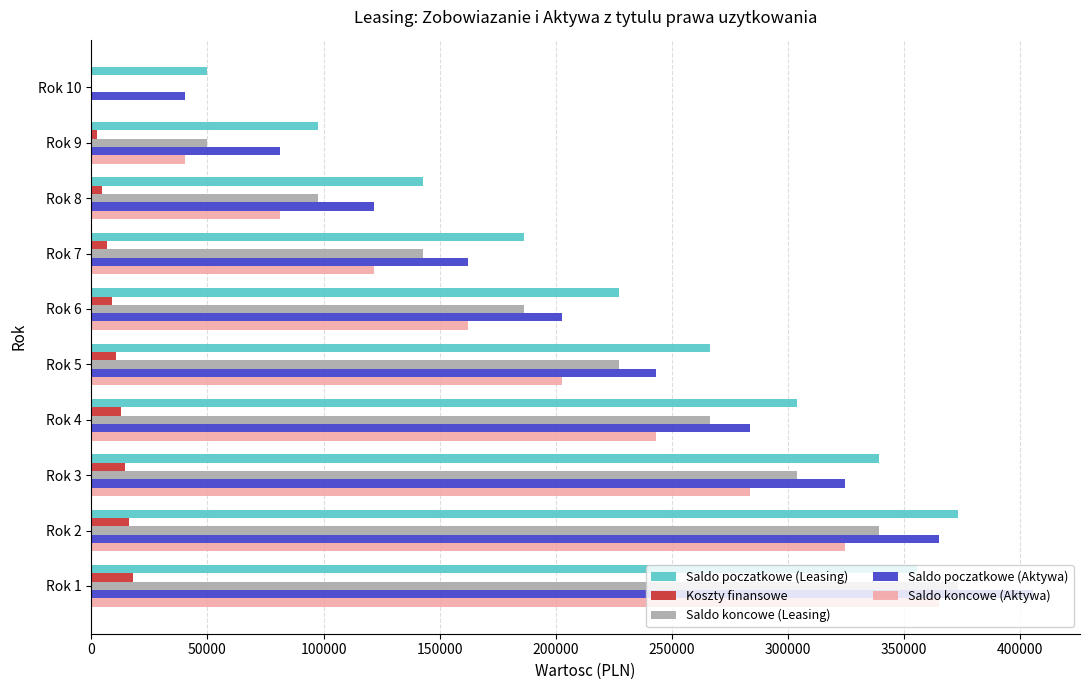

Is the value of Saldo poczatkowe (Leasing) at Rok 6 greater than the value of Saldo poczatkowe (Aktywa) at Rok 1?

No